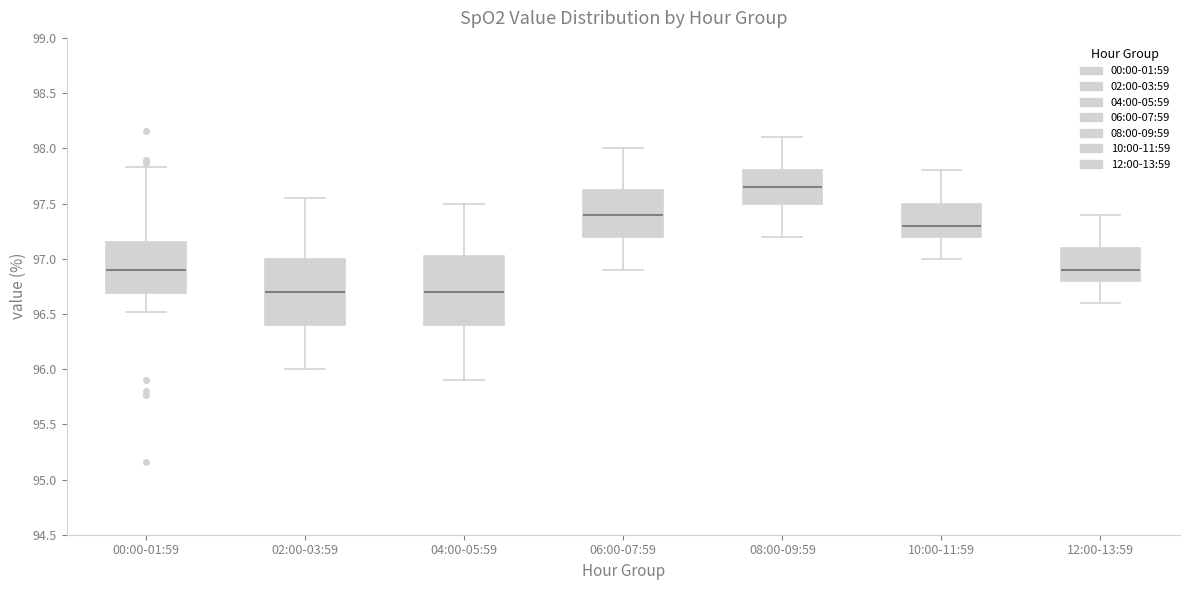

Where does the lower whisker of the box for 10:00-11:59 end on the y-axis? The values are not printed on the chart, so give them approximately, as read against the axis.

97.00